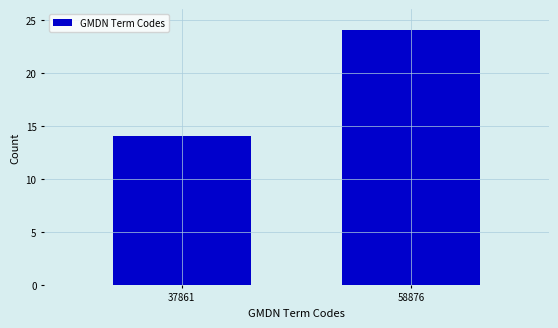

Reading left to right, transcribe all the data shown in this chart.

37861=14	58876=24